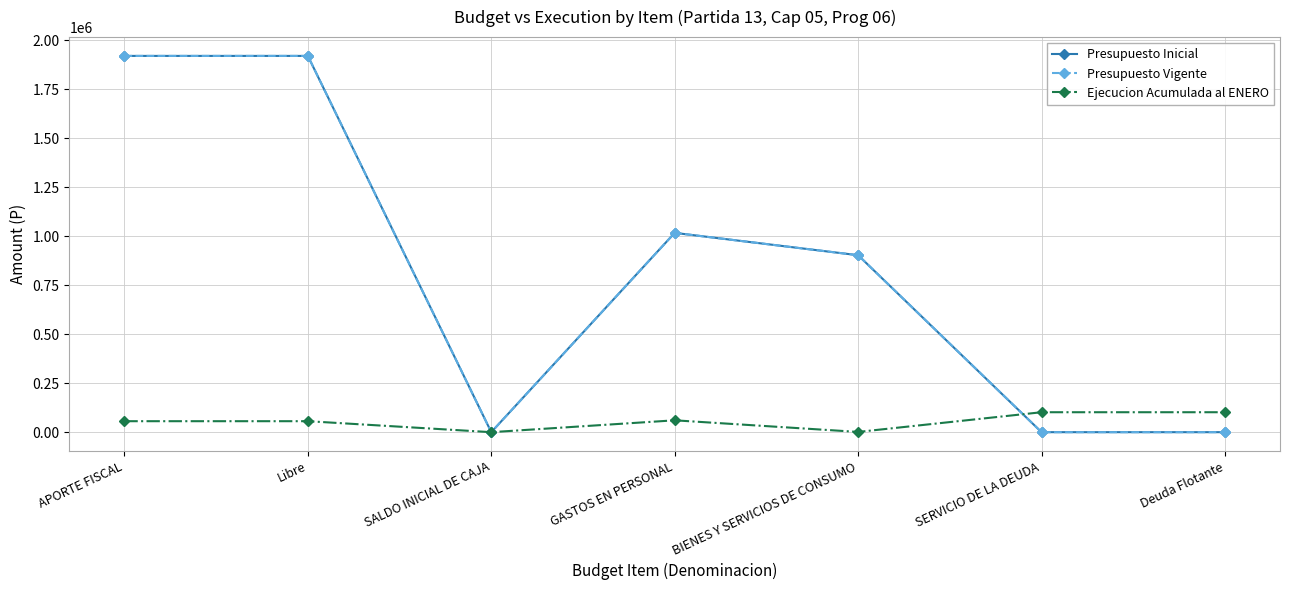

What position from the right is Deuda Flotante?

1